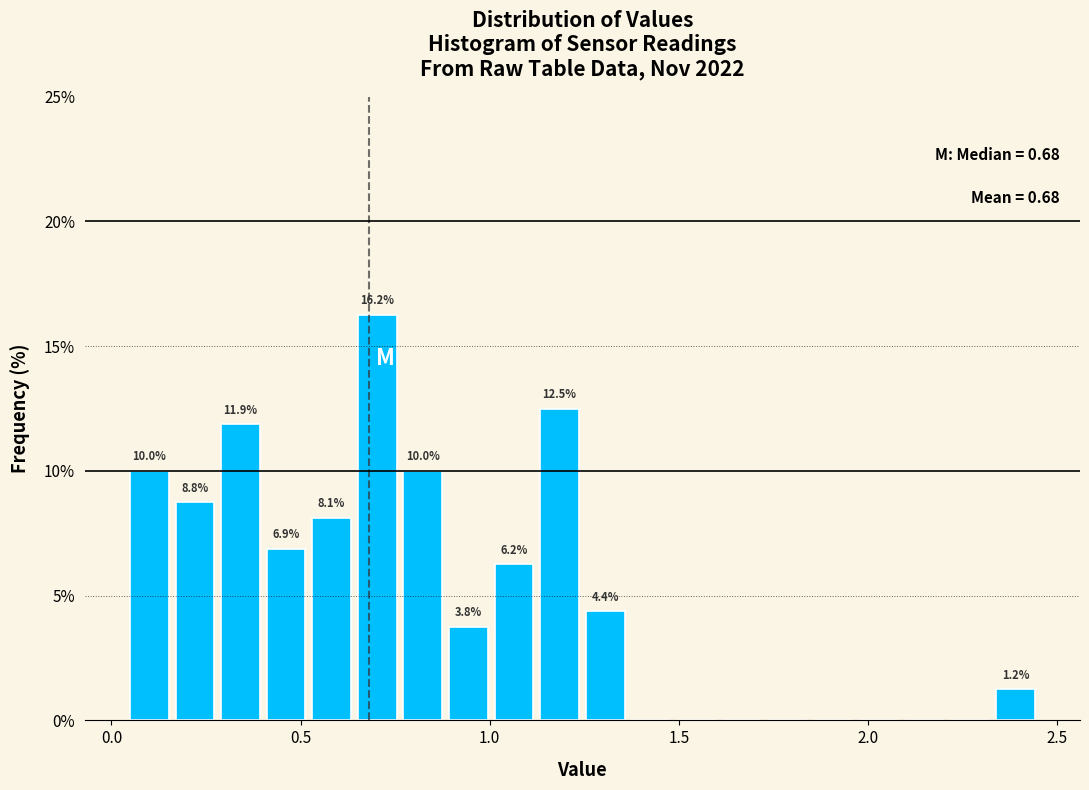

Read against the x-axis, roughly where is the centre of the tallest bar?

0.70